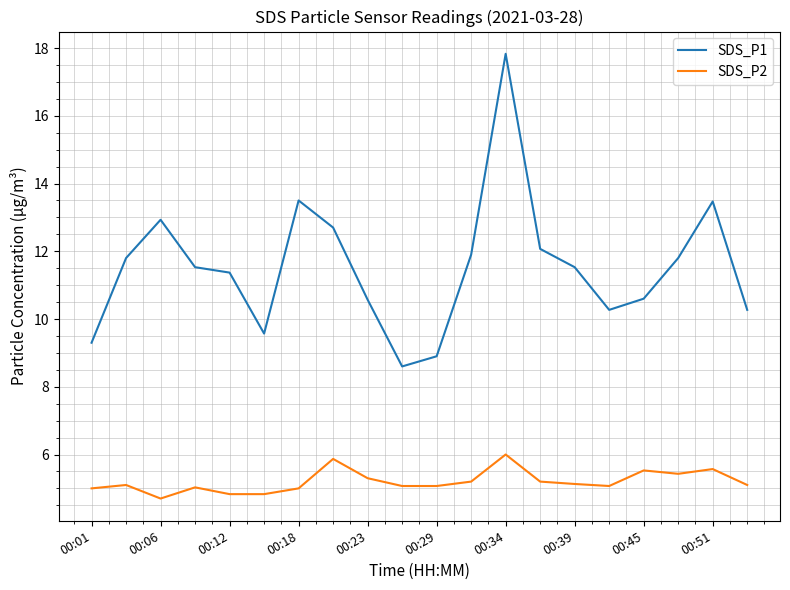

True or false: SDS_P2 and SDS_P1 intersect in this chart.

False